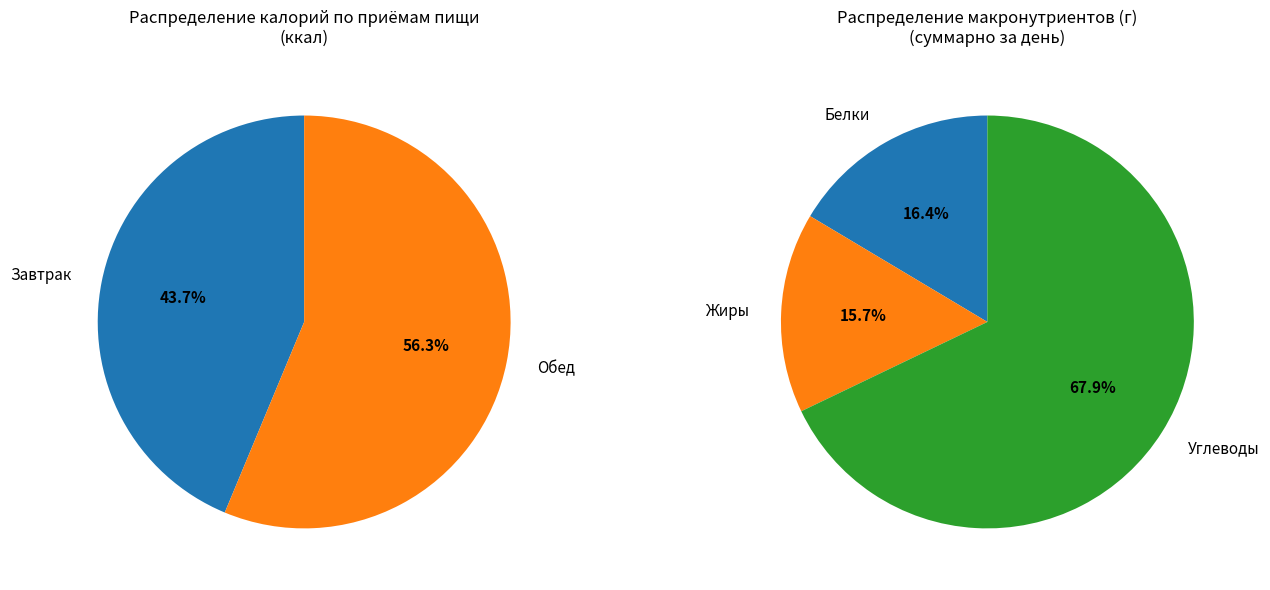

To the nearest percent, what is the difference between the Завтрак and Обед slice percentages?

13%